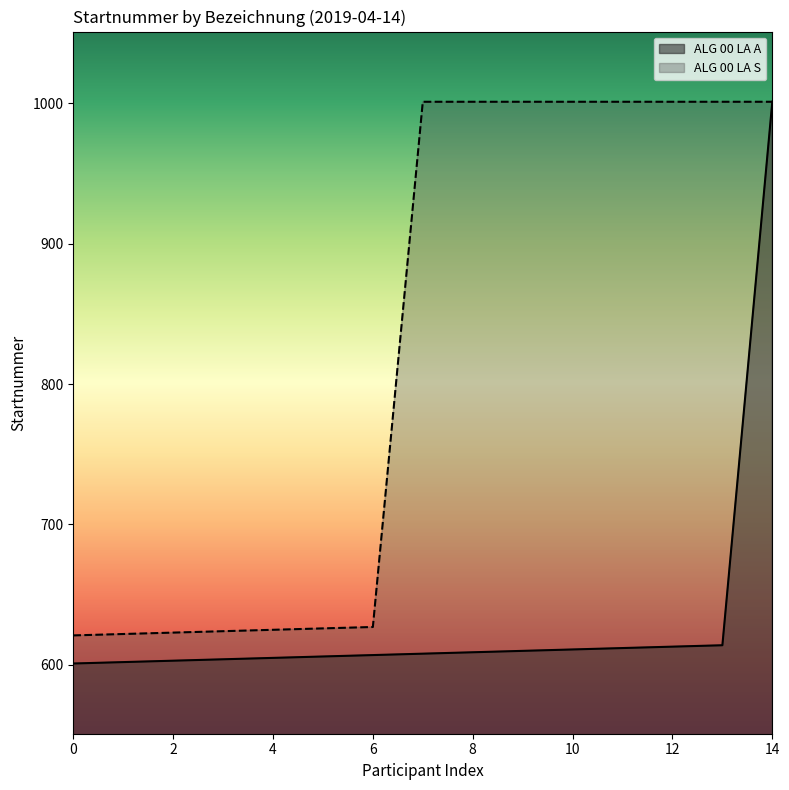

Does the chart display data point markers on the line(s)?

No